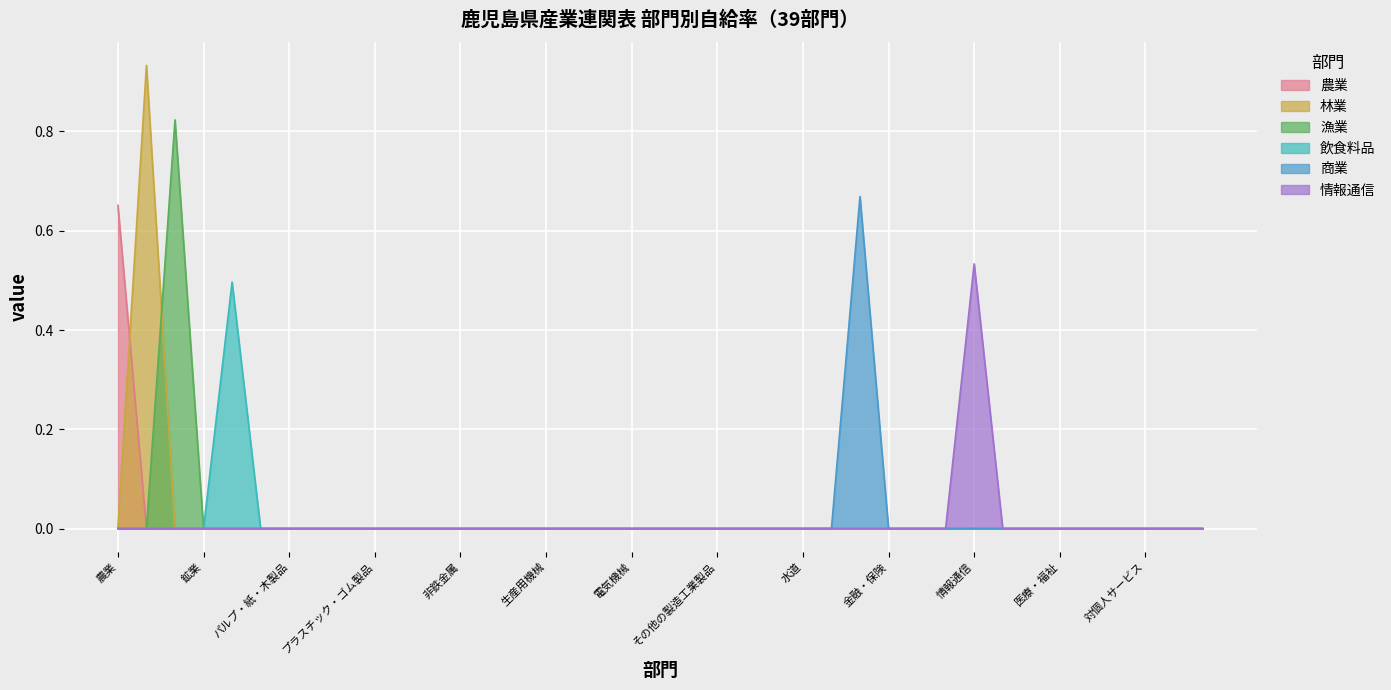

What are all the series names shown in the legend?

農業, 林業, 漁業, 飲食料品, 商業, 情報通信